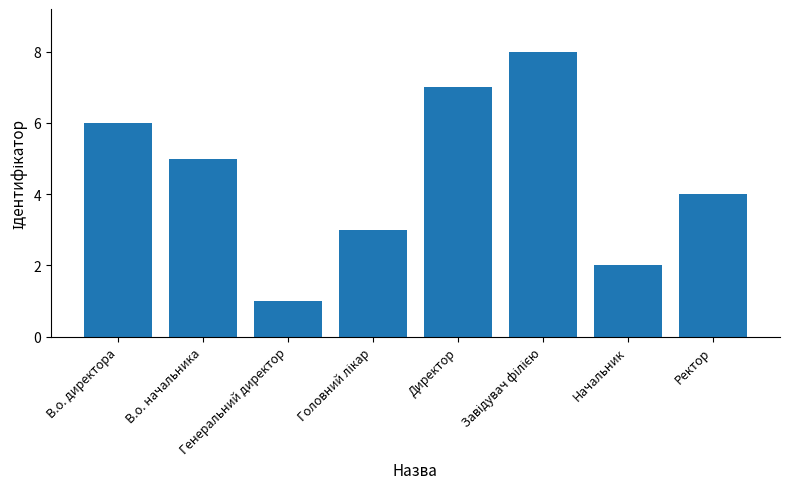

How many series are shown in this chart?

1